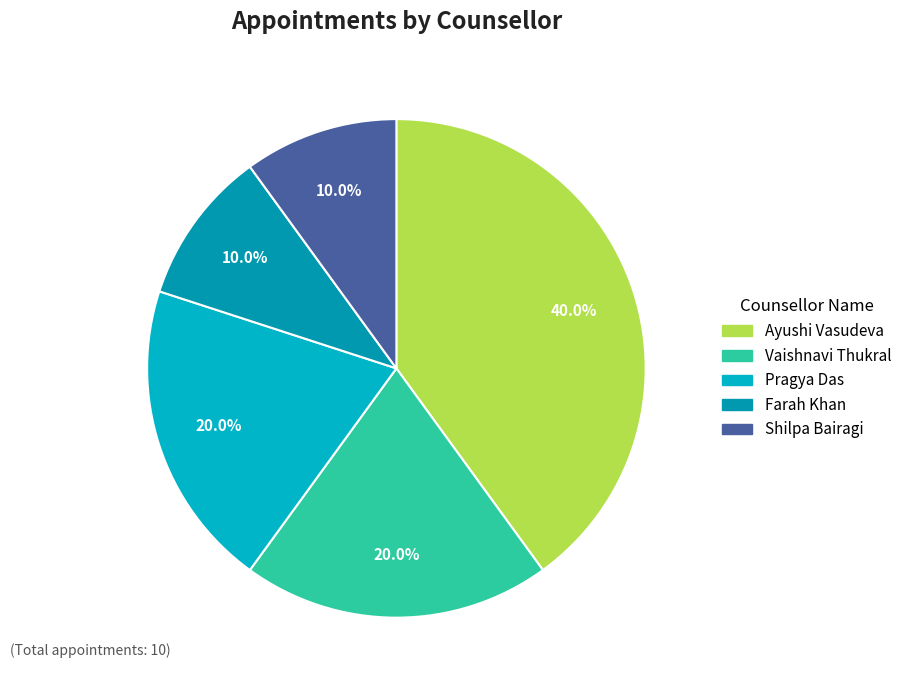

Count the number of slices in the pie.

5